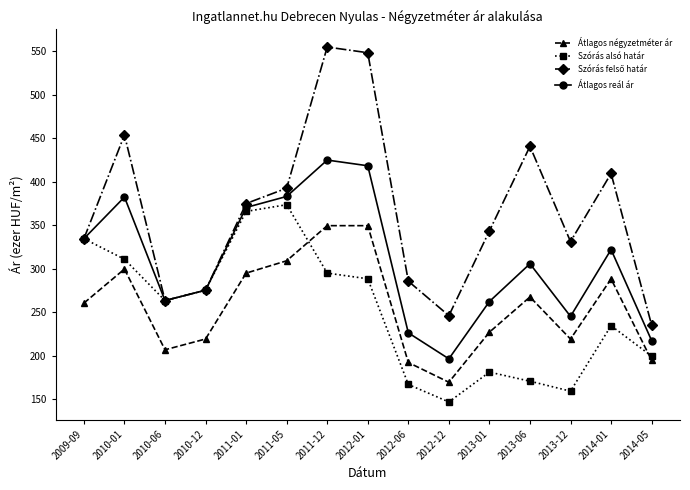

Between 2011-01 and 2014-05, which series saw the biggest shift?

Szórás alsó határ